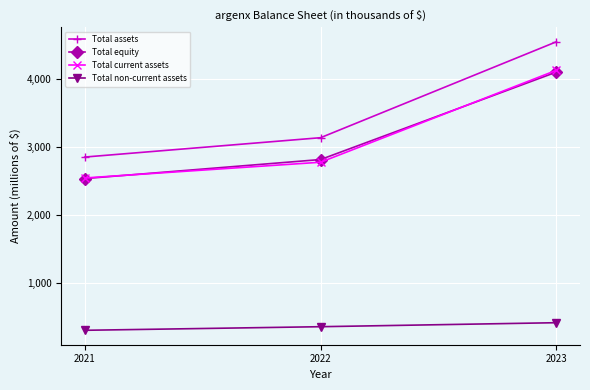

What is the greatest value displayed?

4542.5